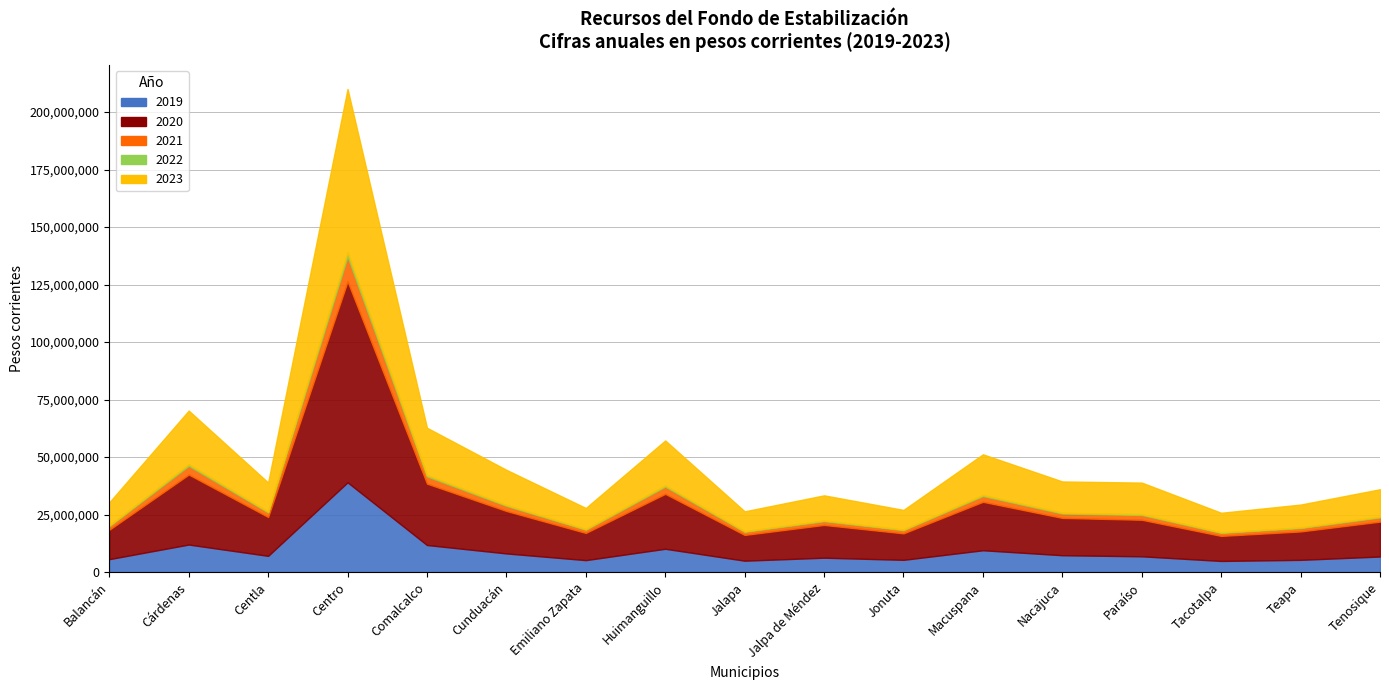

What is the spread (max minus min) of values at Macuspana?

20608517